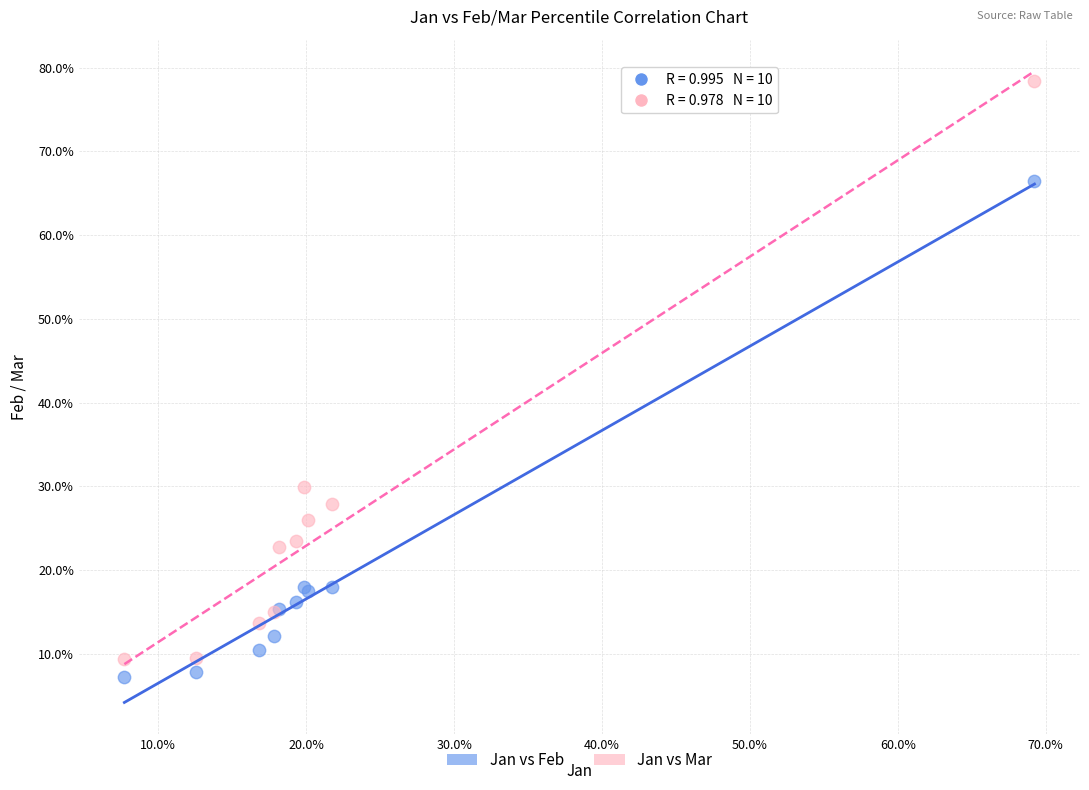

What are all the series names shown in the legend?

Jan vs Feb, Jan vs Mar